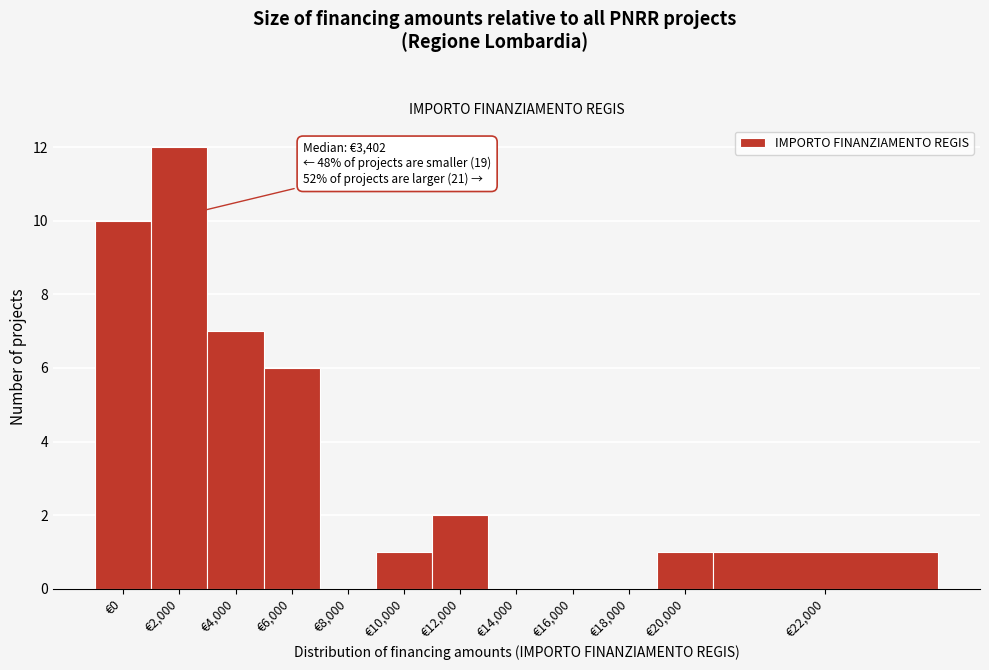

Reading left to right, transcribe all the data shown in this chart.

€0=10	€2,000=12	€4,000=7	€6,000=6	€8,000=0	€10,000=1	€12,000=2	€14,000=0	€16,000=0	€18,000=0	€20,000=1	€22,000=1